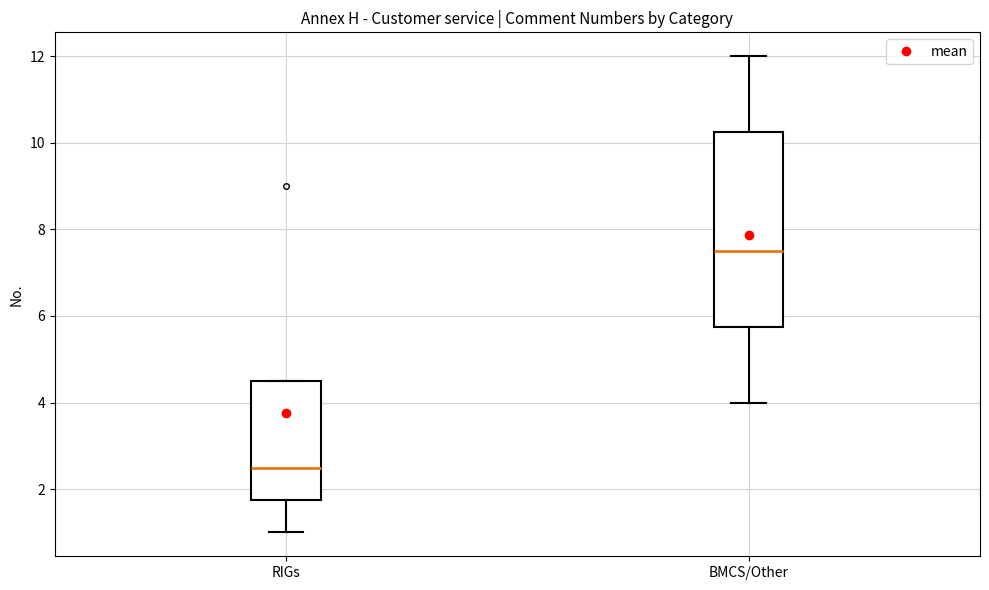

Which box is the tallest, from its lower edge to its upper edge?

BMCS/Other